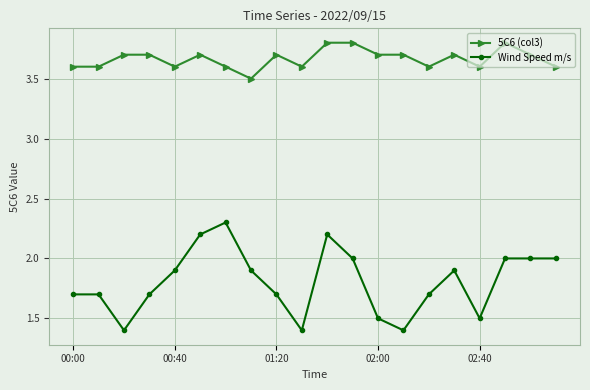

Rank the series by their average value, from lowest to highest.

Wind Speed m/s, 5C6 (col3)